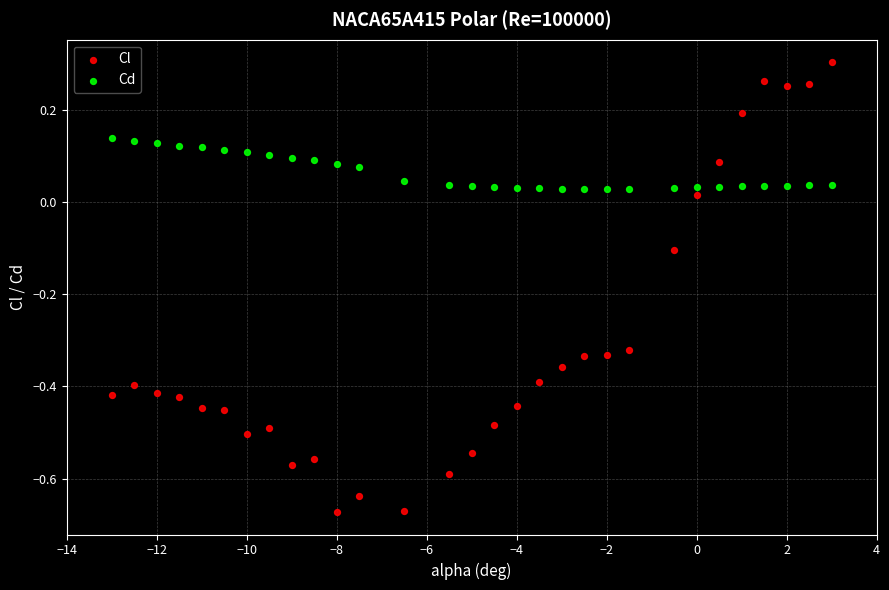

Which series reaches the maximum Y coordinate?

Cl